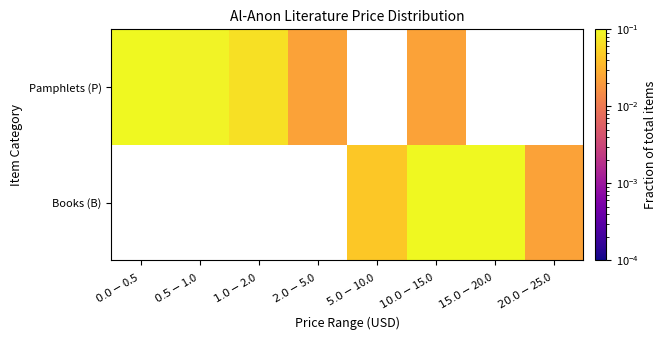

Rank the series by their maximum value, from lowest to highest.

Books (B), Pamphlets (P)